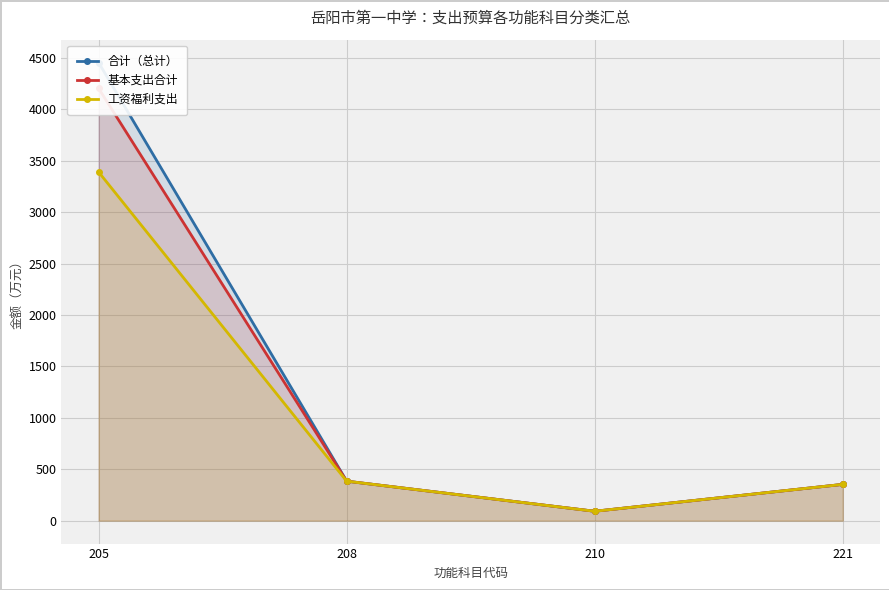

At 221, list the series in order from largest to smallest.

合计（总计）, 基本支出合计, 工资福利支出